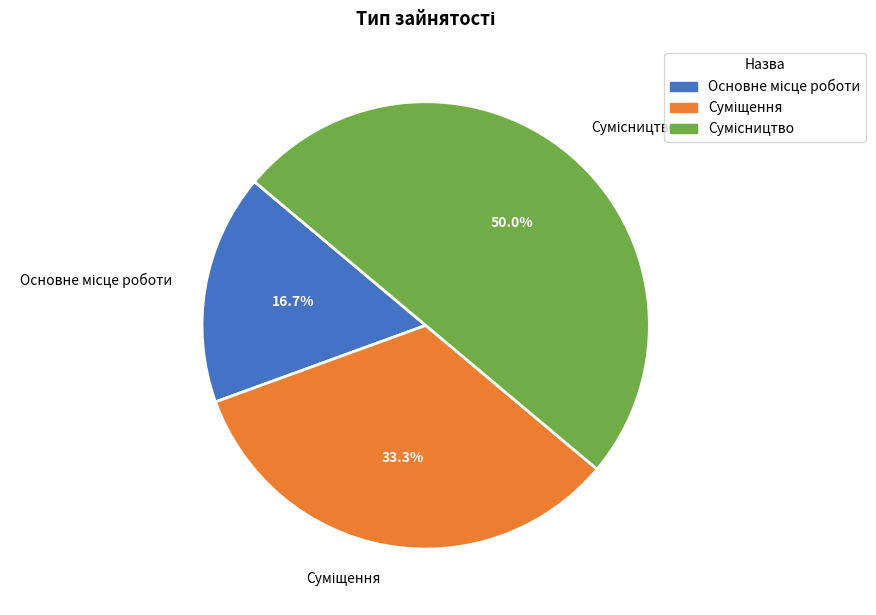

How many segments does this pie chart have?

3